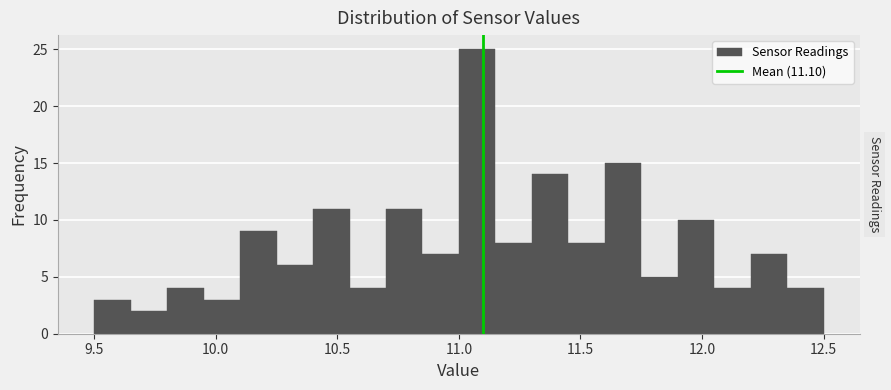

Around what value on the x-axis is the tallest bar? Give the approximate position of its centre, as read against the axis.

11.10